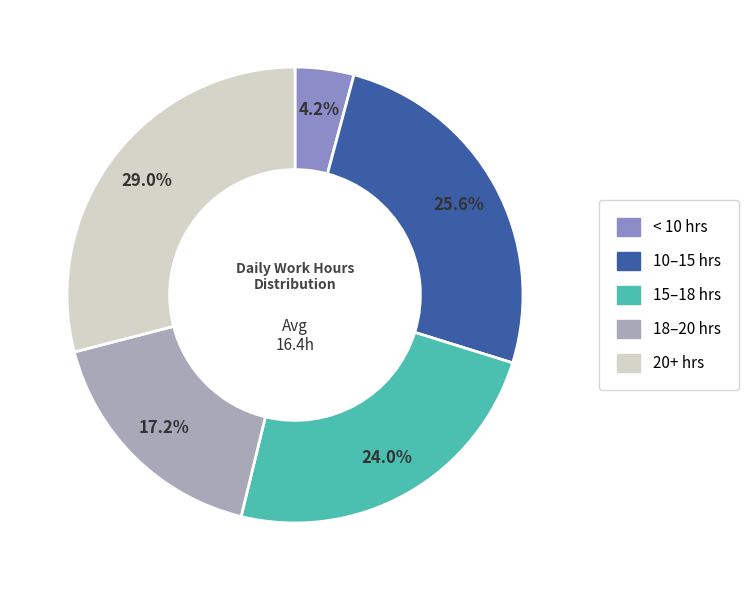

Which slice is the smallest?

< 10 hrs